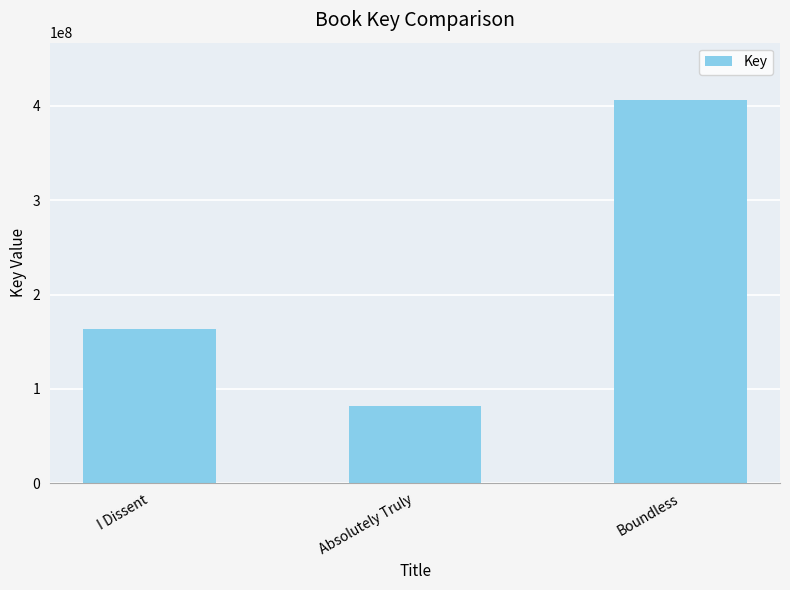

Where is the data nearest to the value 243886056?

I Dissent